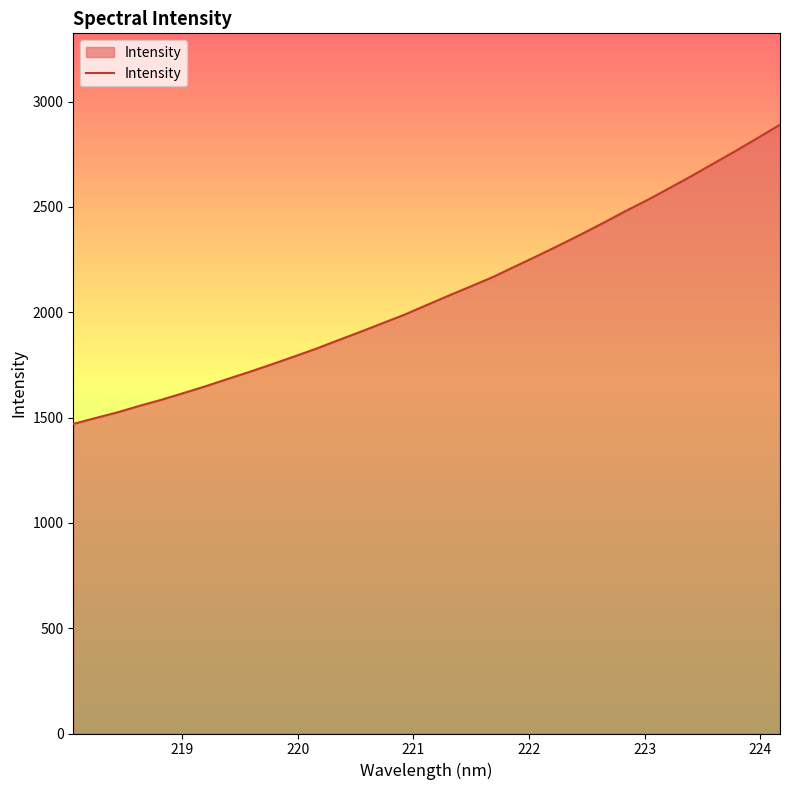

How many categories are shown in the chart?

33